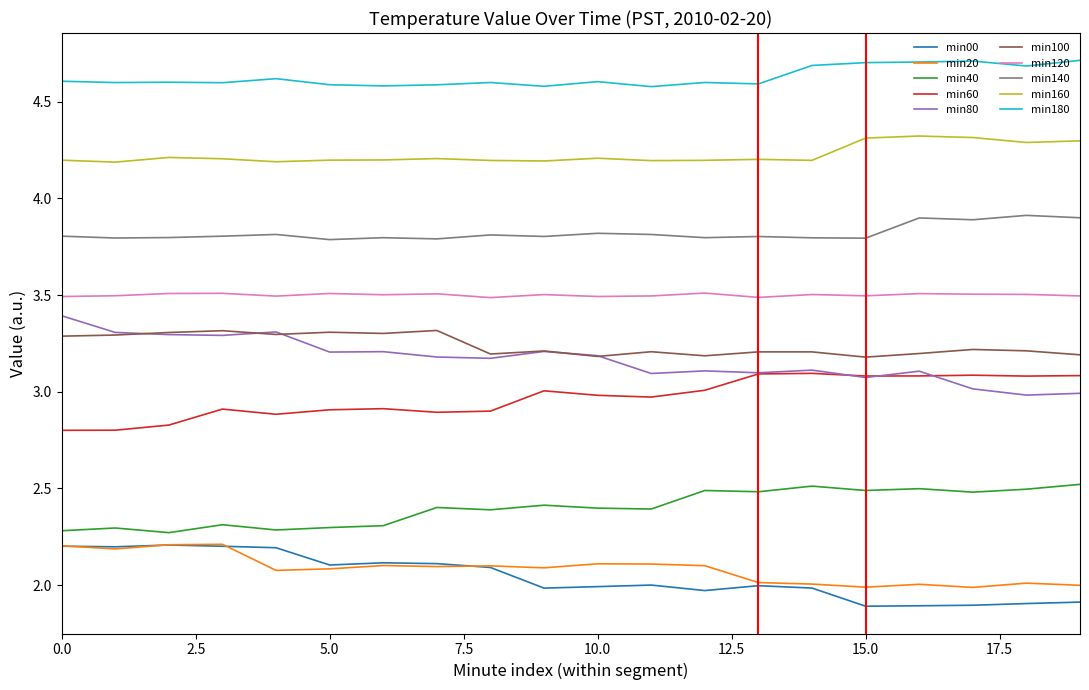

What is the average value of the min80 series?

3.2